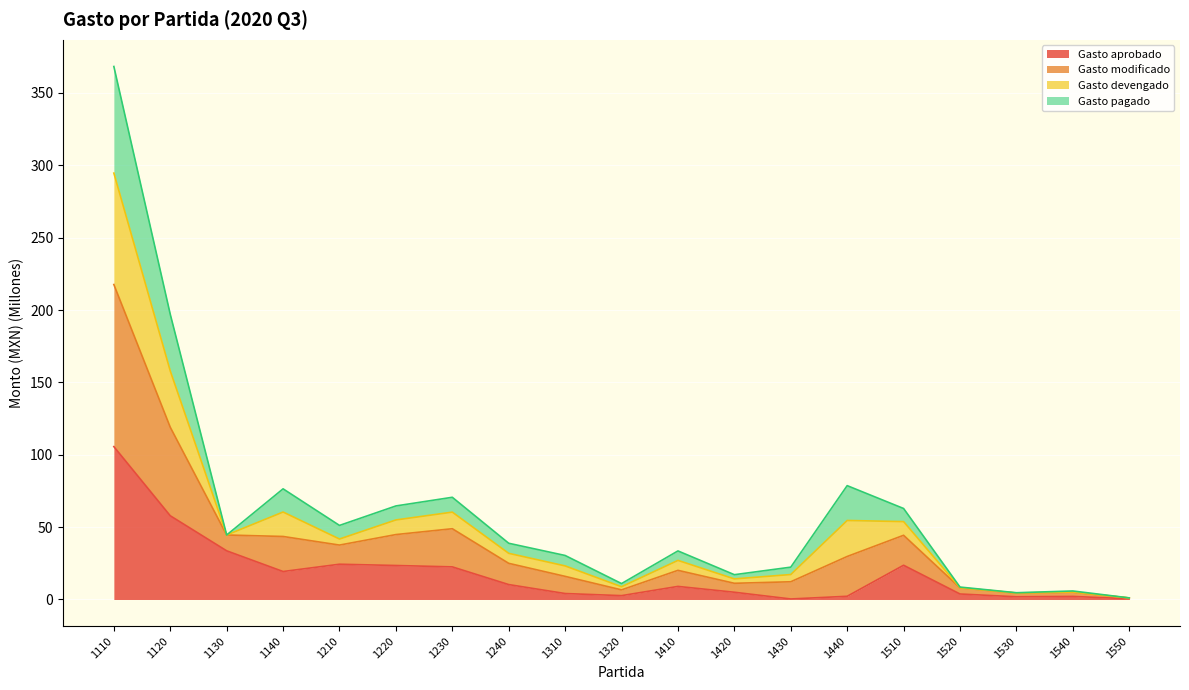

What is the total value across all series at 1510?

62.9